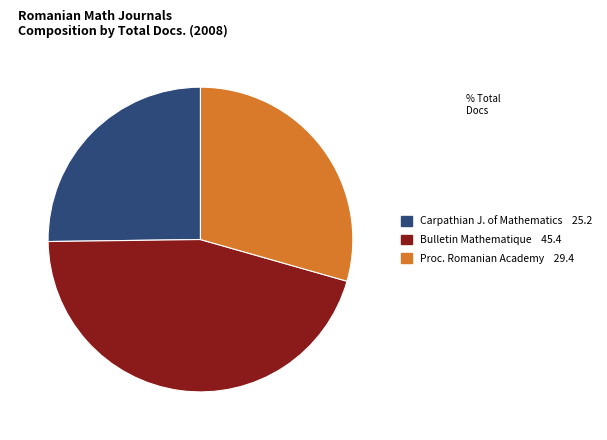

Is there any slice that represents more than half of the pie?

No